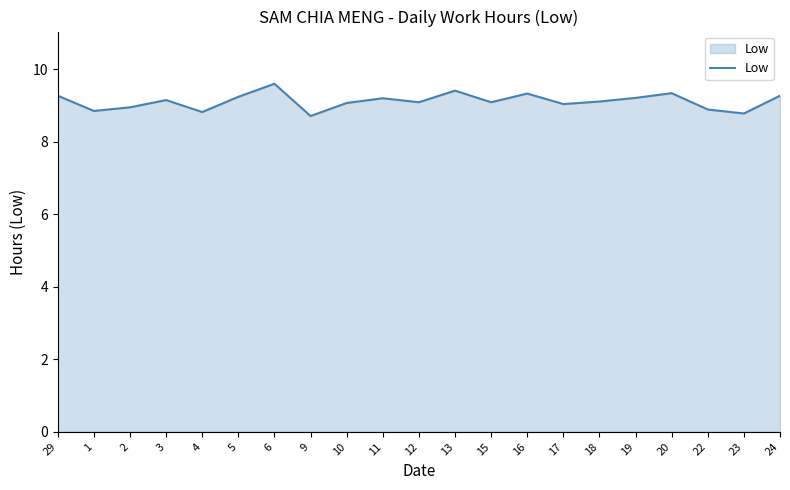

What is the maximum value shown in the chart?

9.6